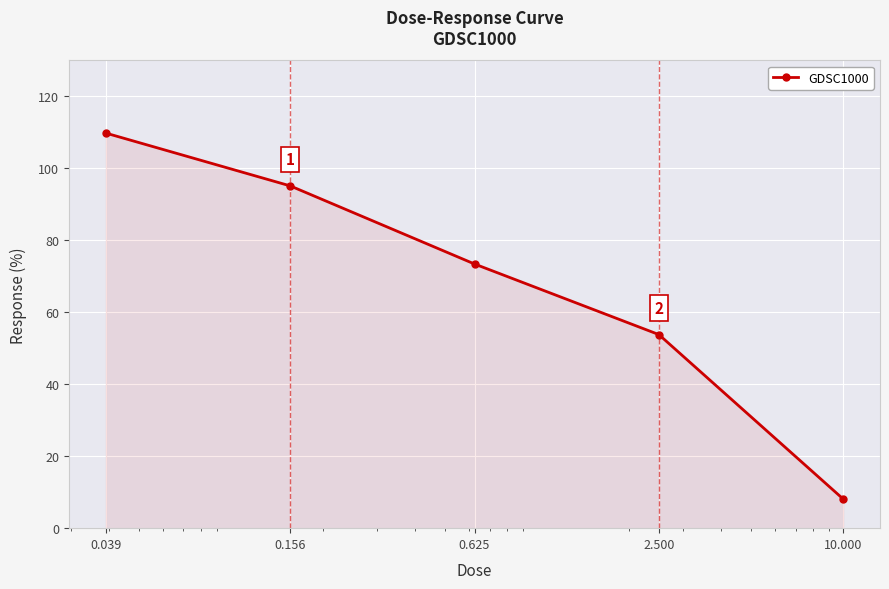

What is the difference between the maximum and minimum values?

101.7